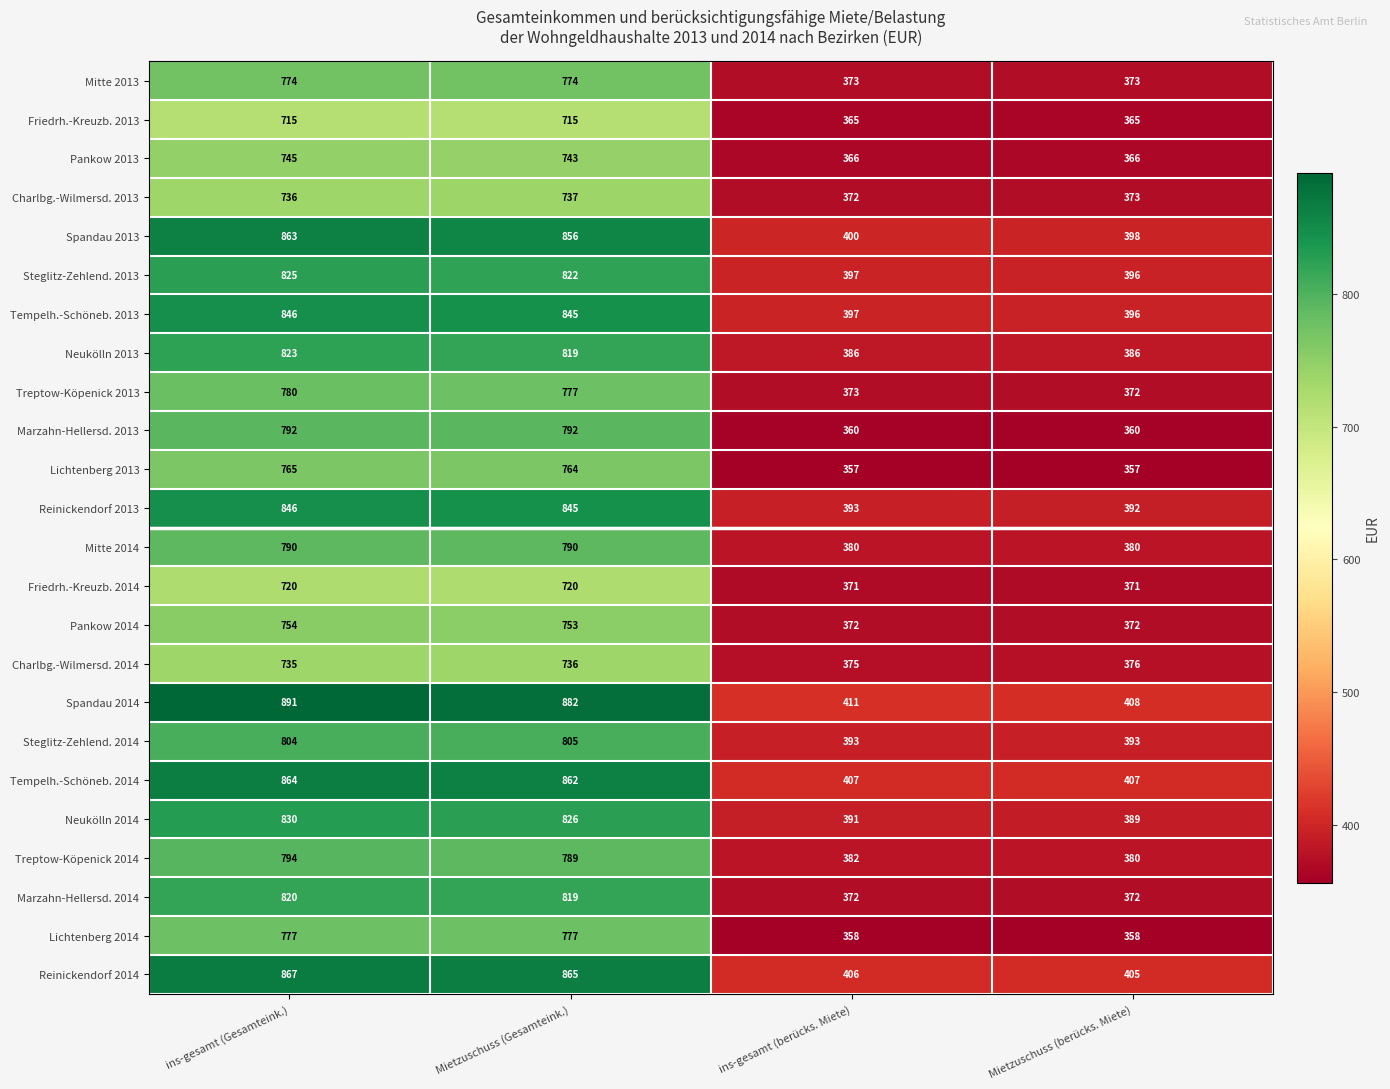

What is the sum of the Charlbg.-Wilmersd. 2014 values at Mietzuschuss (berücks. Miete) and ins-gesamt (Gesamteink.)?

1111